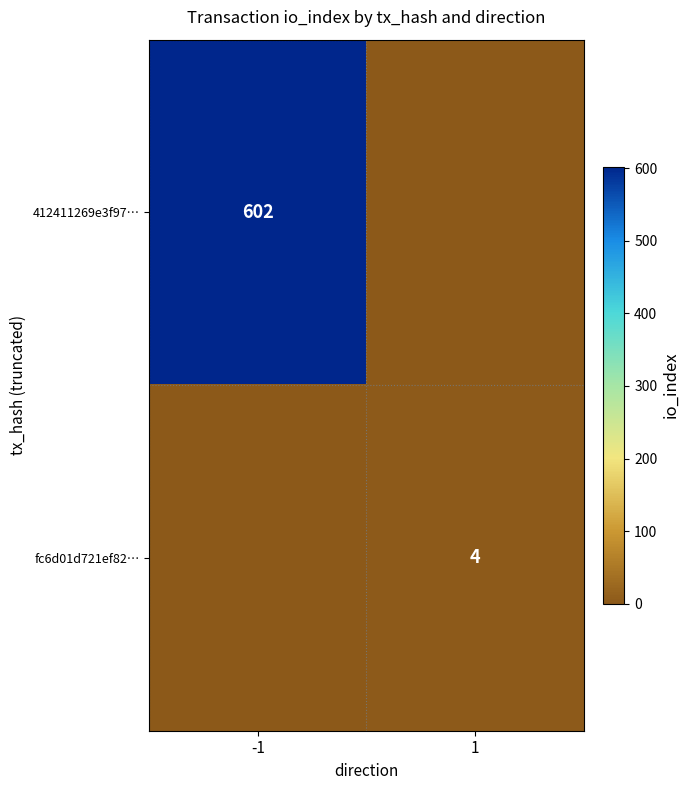

The value of fc6d01d721ef82… at 1 is 4. True or false?

True